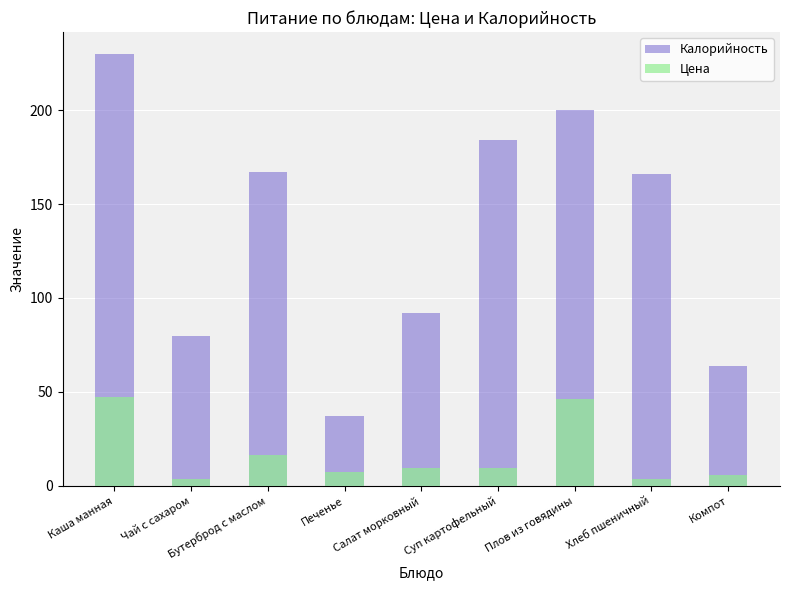

Count the number of categories in the chart.

9